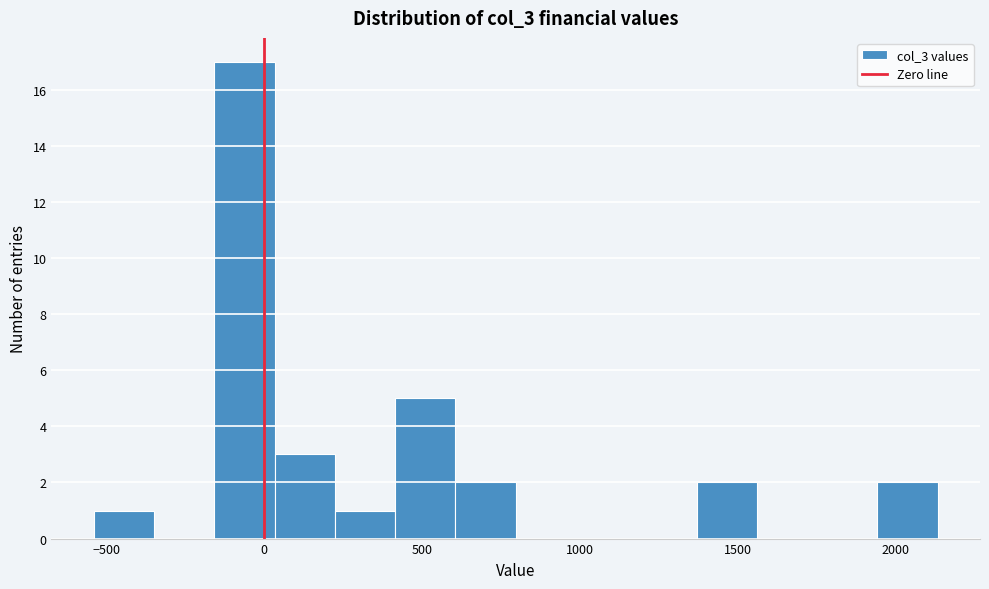

Around what value on the x-axis is the tallest bar? Give the approximate position of its centre, as read against the axis.

-50